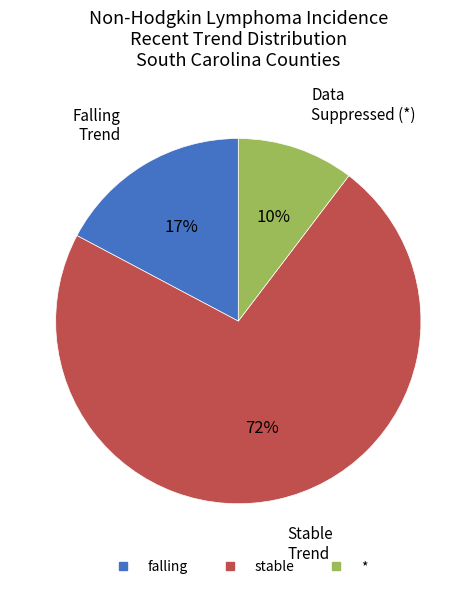

To the nearest percent, what percentage of the pie is *?

10%